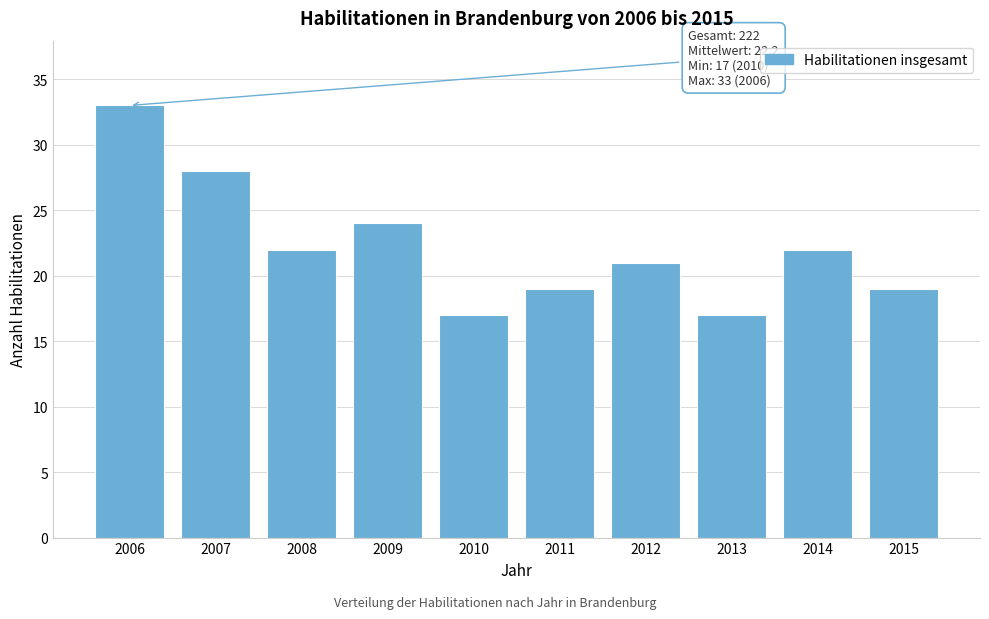

Reading left to right, list all the values displayed in this chart.

2006=33	2007=28	2008=22	2009=24	2010=17	2011=19	2012=21	2013=17	2014=22	2015=19